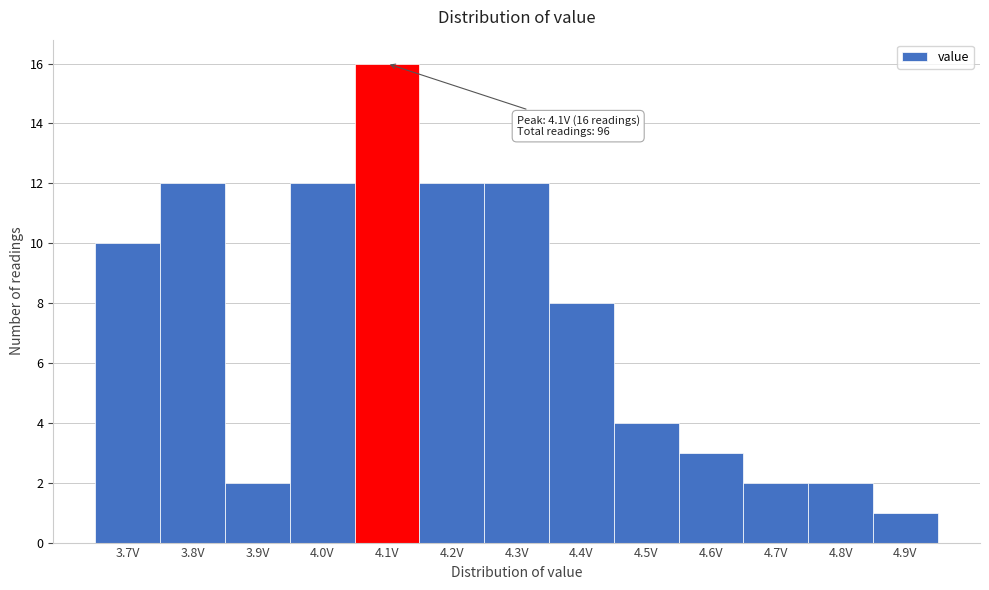

Which range on the x-axis has the tallest bar?

4.05 to 4.15